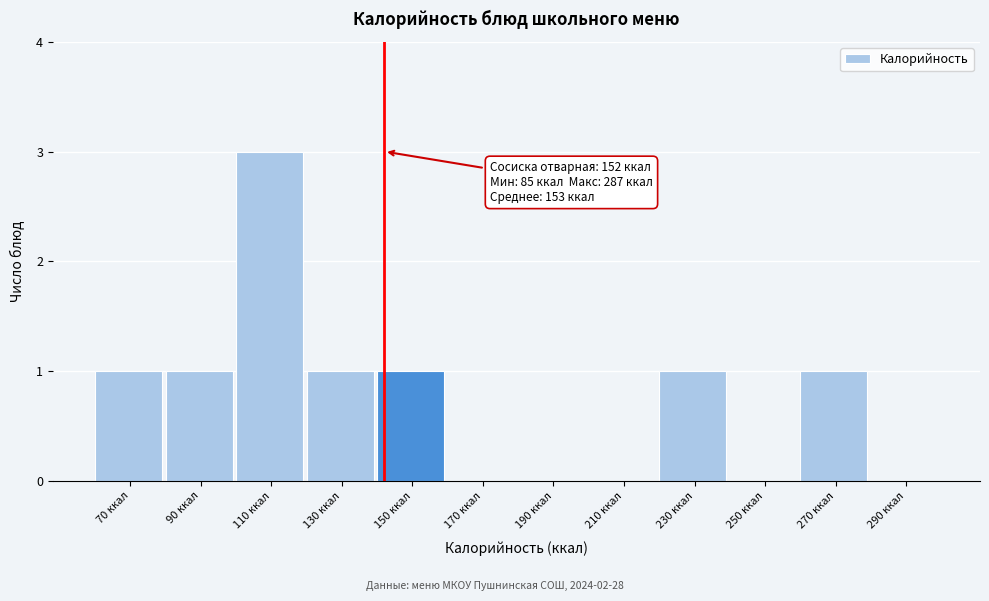

Reading right to left, what are all the values shown in this chart?

290 ккал=0	270 ккал=1	250 ккал=0	230 ккал=1	210 ккал=0	190 ккал=0	170 ккал=0	150 ккал=1	130 ккал=1	110 ккал=3	90 ккал=1	70 ккал=1